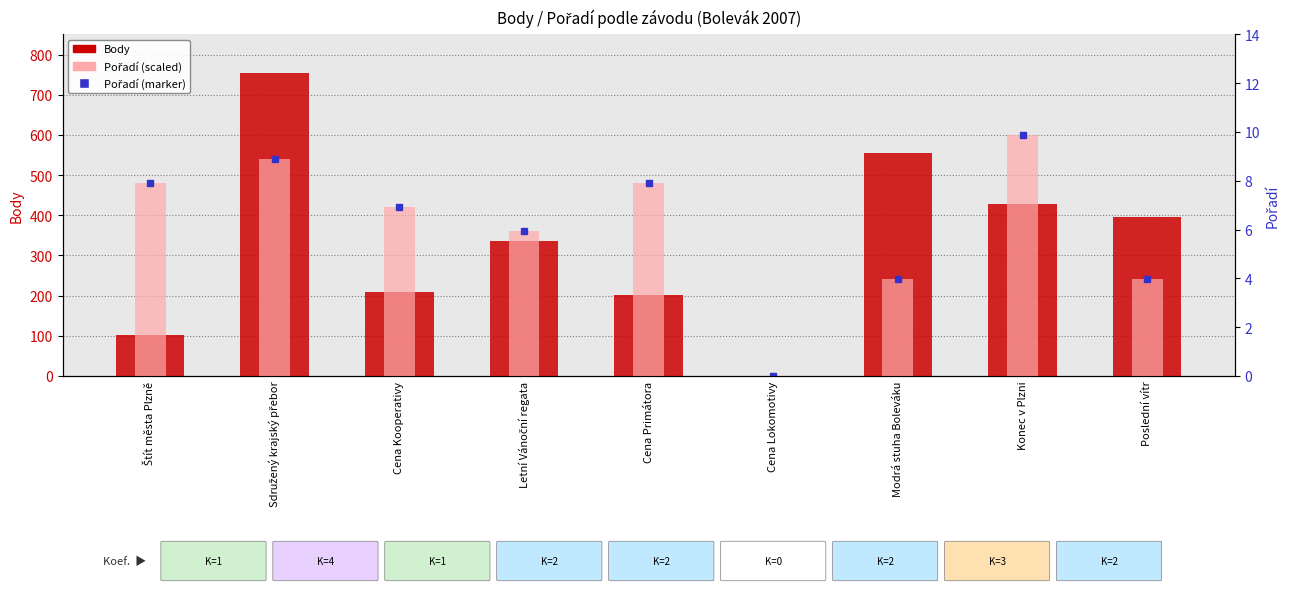

Reading right to left, what are all the values shown in this chart?

Body: Poslední vítr=396	Konec v Plzni=427	Modrá stuha Boleváku=554	Cena Lokomotivy=0	Cena Primátora=202	Letní Vánoční regata=336	Cena Kooperativy=210	Sdružený krajský přebor=753	Štít města Plzně=101
Pořadí (scaled): Poslední vítr=240	Konec v Plzni=600	Modrá stuha Boleváku=240	Cena Lokomotivy=0	Cena Primátora=480	Letní Vánoční regata=360	Cena Kooperativy=420	Sdružený krajský přebor=540	Štít města Plzně=480